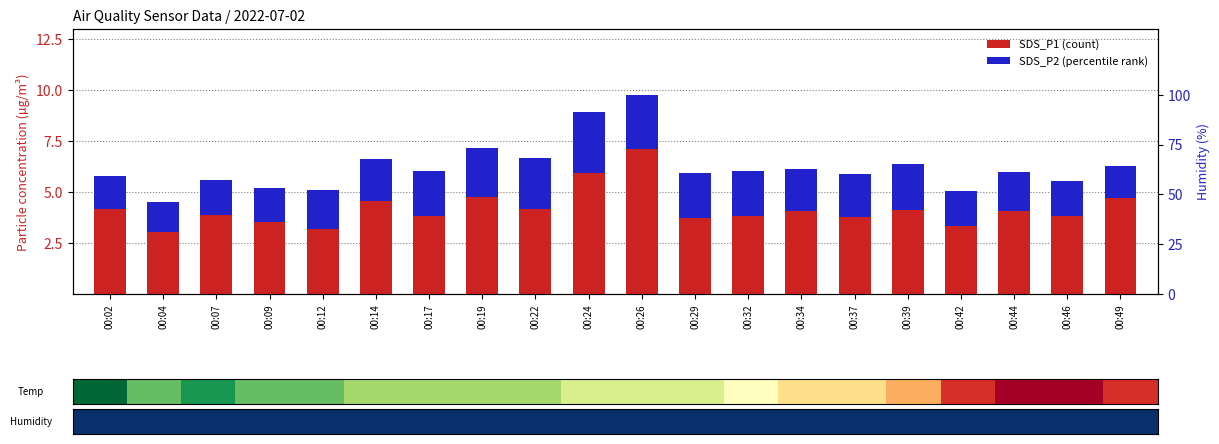

Is the value of SDS_P2 at 00:19 greater than the value of SDS_P1 at 00:14?

No